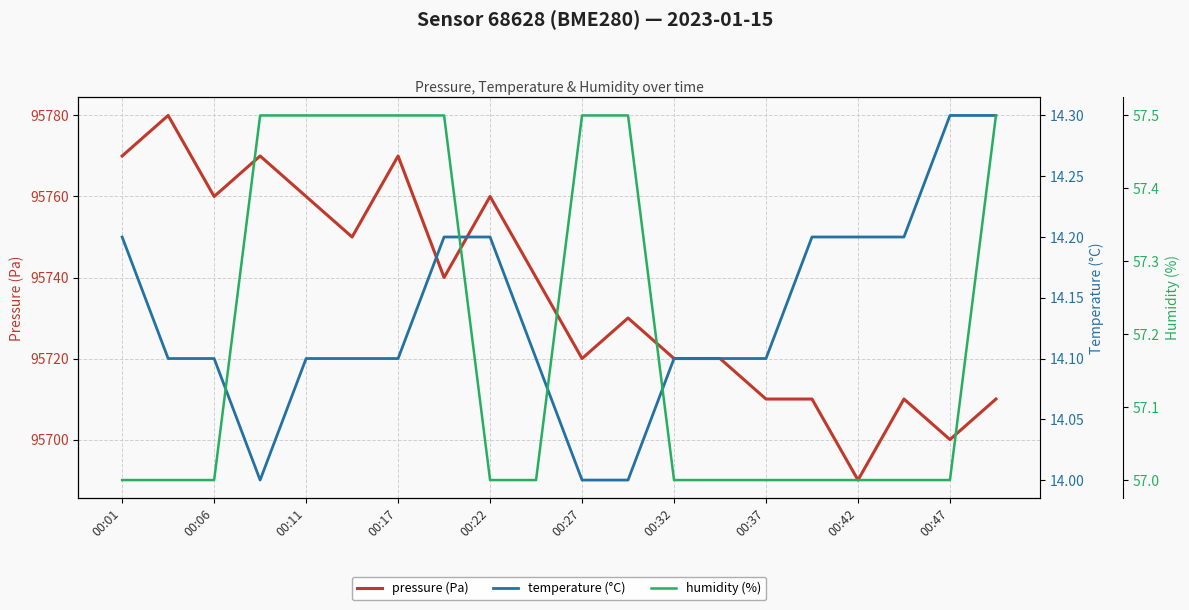

What is the lowest value of the pressure (Pa) series?

95690